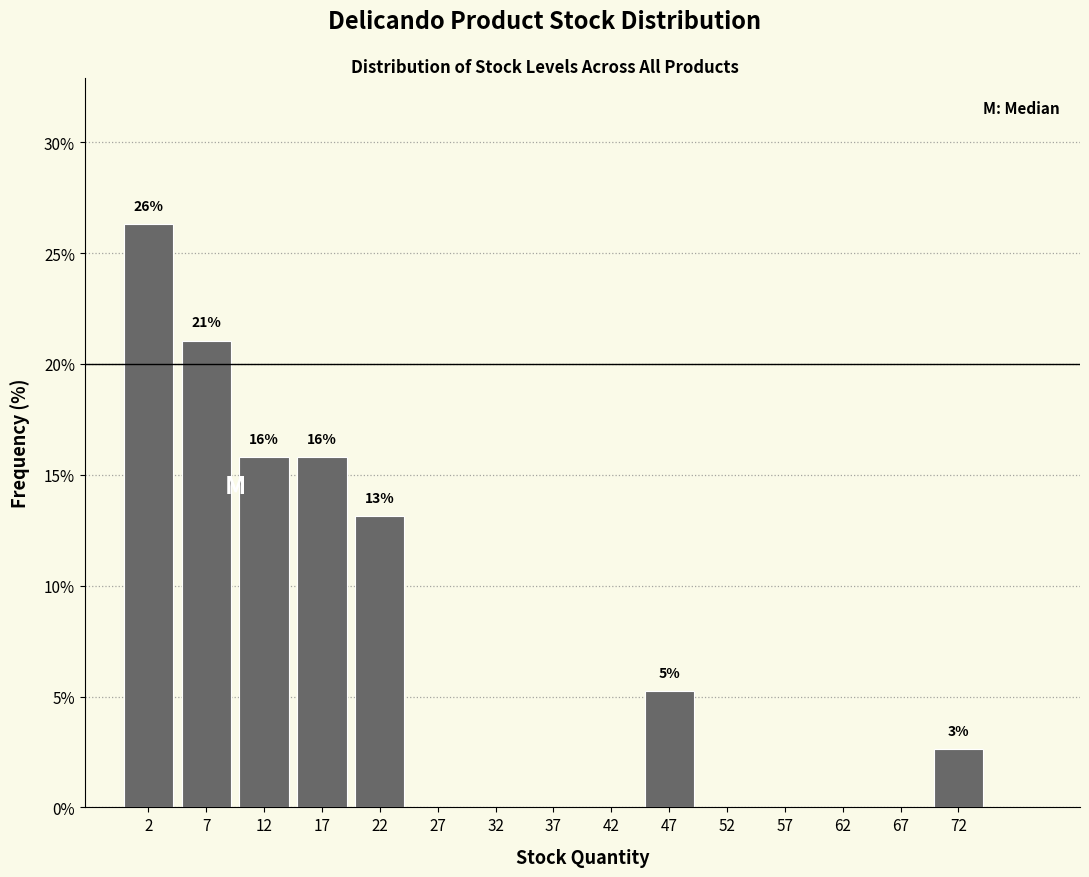

Over which range of the x-axis is the bar tallest?

0 to 5